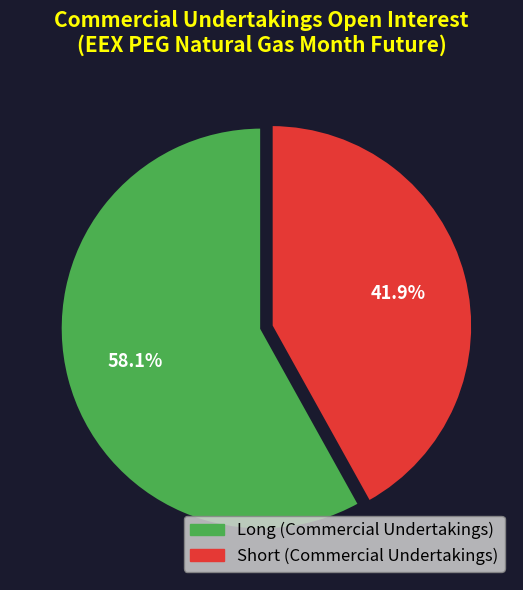

Does any single category account for the majority?

Yes